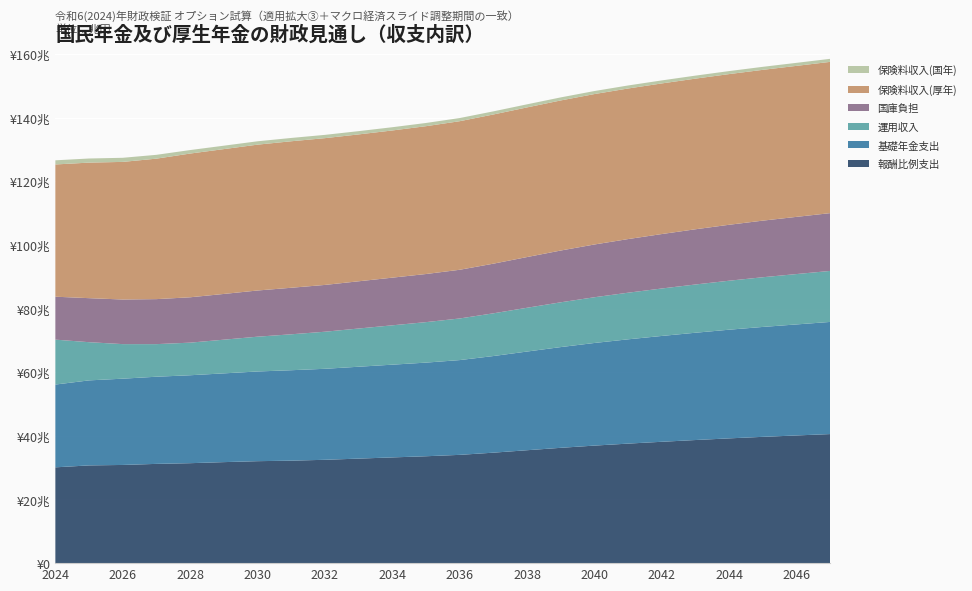

Reading right to left, extract all data points from this chart.

保険料収入(国年): 1.0	1.0	0.9	0.9	0.9	0.9	0.9	1.0	1.0	1.0	1.0	1.0	1.0	1.0	1.0	1.0	1.0	1.1	1.1	1.1	1.2	1.3	1.3	1.3
保険料収入(厚年): 47.5	47.4	47.4	47.3	47.3	47.3	47.3	47.3	47.2	47.0	46.9	46.7	46.4	46.2	46.1	46.1	46.0	45.8	45.5	45.2	44.1	43.2	42.6	41.6
国庫負担: 18.2	18.0	17.8	17.6	17.3	17.1	16.8	16.6	16.3	15.9	15.6	15.3	15.1	15.0	14.8	14.7	14.6	14.5	14.4	14.3	14.1	14.0	13.8	13.5
運用収入: 16.0	15.8	15.6	15.4	15.2	14.9	14.6	14.4	14.1	13.8	13.4	13.1	12.7	12.4	12.0	11.6	11.3	10.9	10.6	10.2	10.2	10.9	12.0	14.1
基礎年金支出: 35.2	34.9	34.5	34.1	33.7	33.3	32.8	32.2	31.6	31.0	30.4	29.8	29.4	29.1	28.9	28.6	28.4	28.2	27.9	27.6	27.4	27.1	26.7	26.0
報酬比例支出: 40.6	40.1	39.7	39.2	38.7	38.1	37.6	36.9	36.2	35.5	34.7	34.0	33.6	33.2	32.8	32.5	32.2	32.0	31.7	31.4	31.2	30.9	30.7	30.1